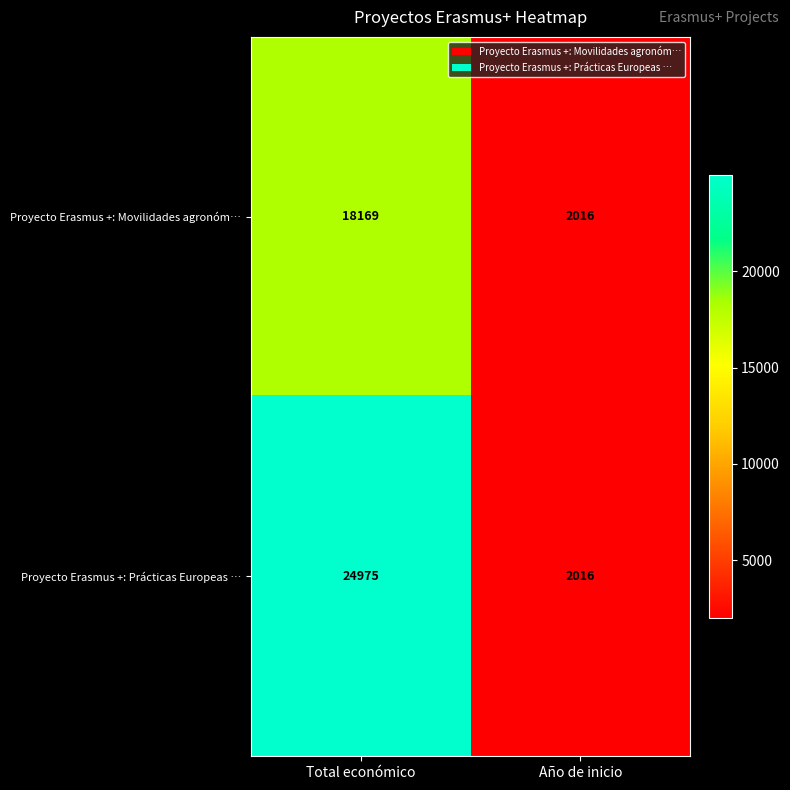

Which category has the highest value in the Proyecto Erasmus +: Prácticas Europeas … series?

Total económico